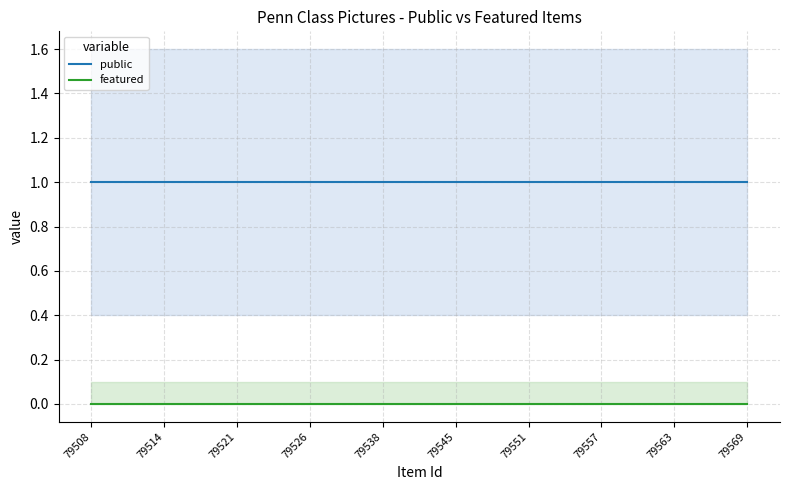

How many lines are shown in the chart?

2